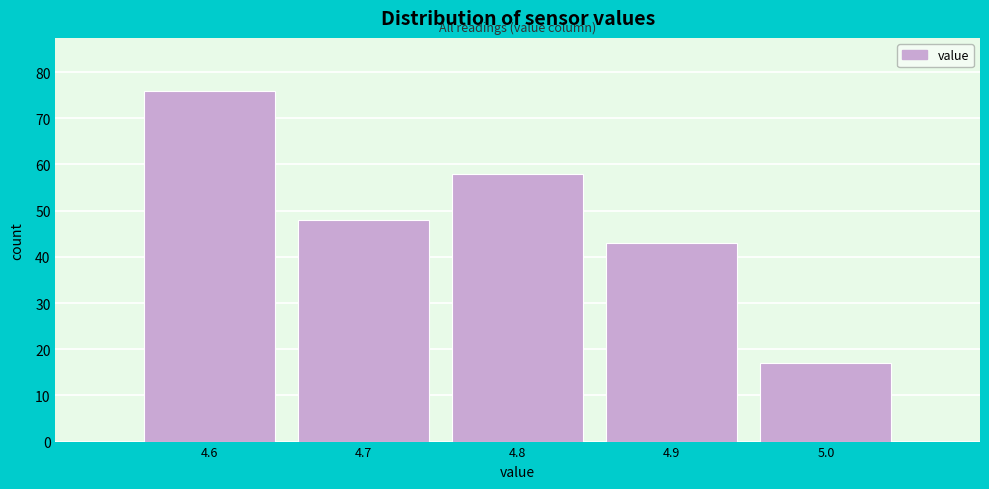

Reading left to right, transcribe this chart: for each bar, give the range it covers on the x-axis and its height. The values are not printed on the chart, so give them approximately, as read against the axis.

4.55 to 4.65: 76
4.65 to 4.75: 48
4.75 to 4.85: 58
4.85 to 4.95: 43
4.95 to 5.05: 17